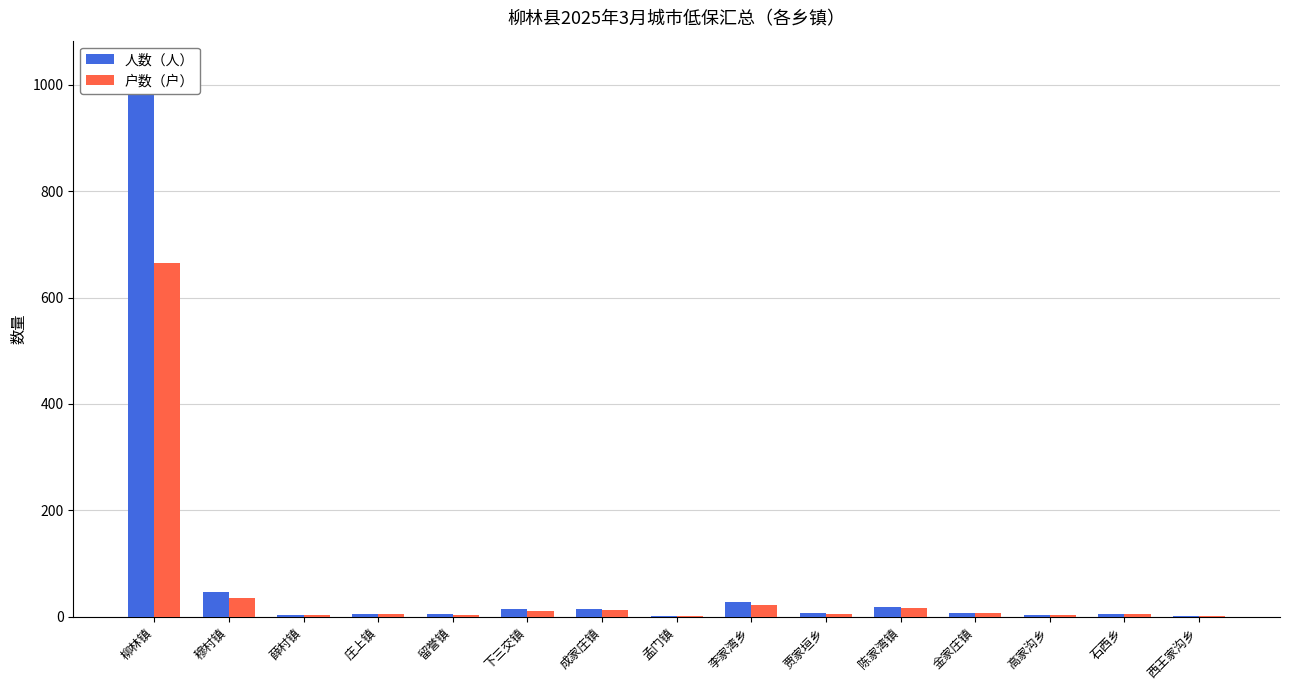

What is the difference between the highest and lowest values at 陈家湾镇?

1